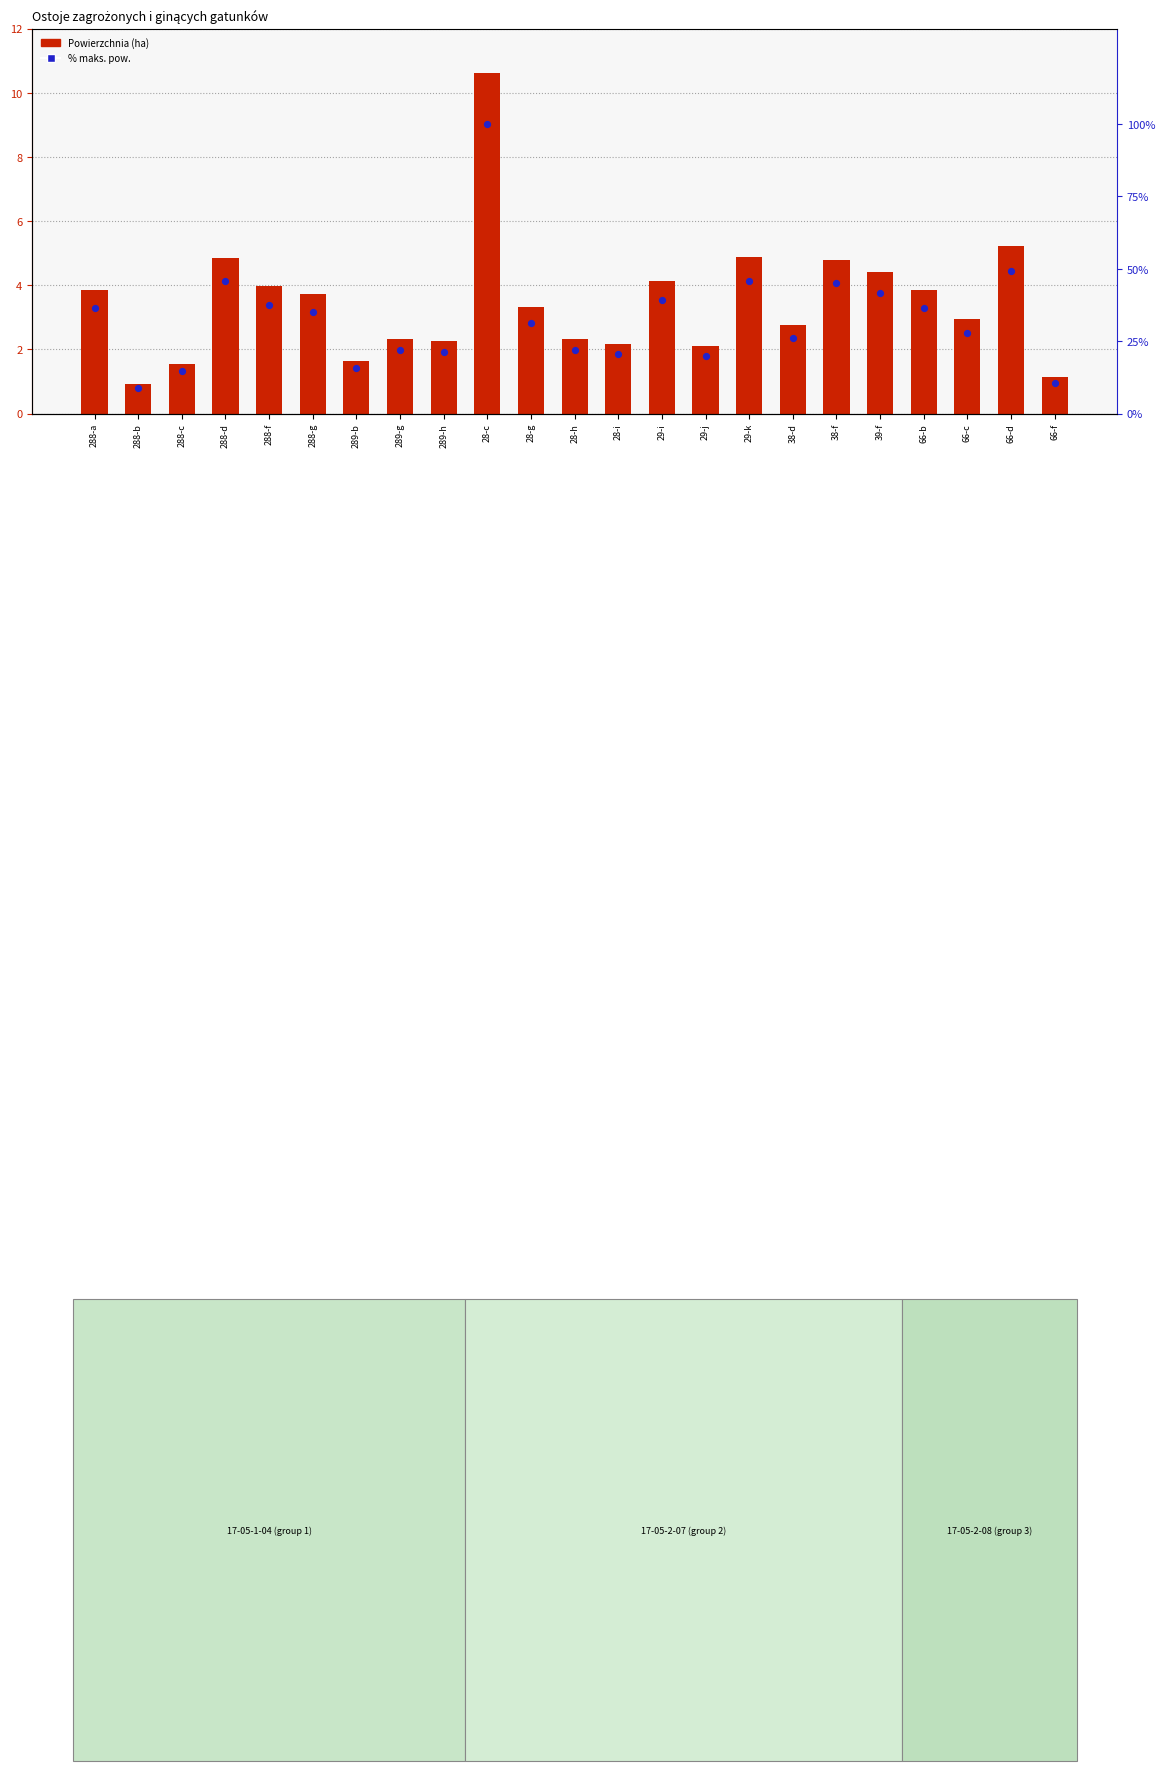

Which series has the largest Y range (max minus min)?

% maks. pow.